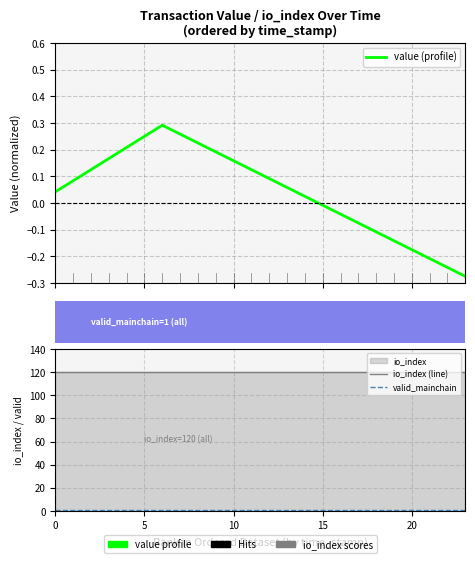

Count the number of categories in the chart.

24